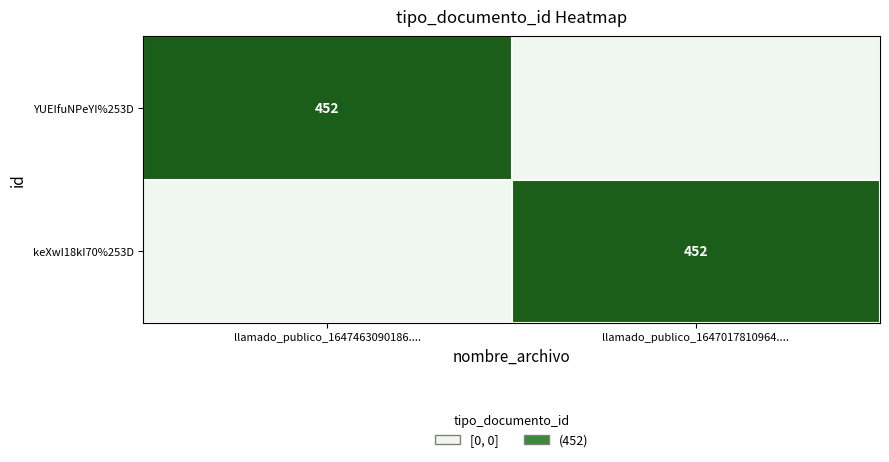

At which category is the sum across all series the highest?

llamado_publico_1647463090186....